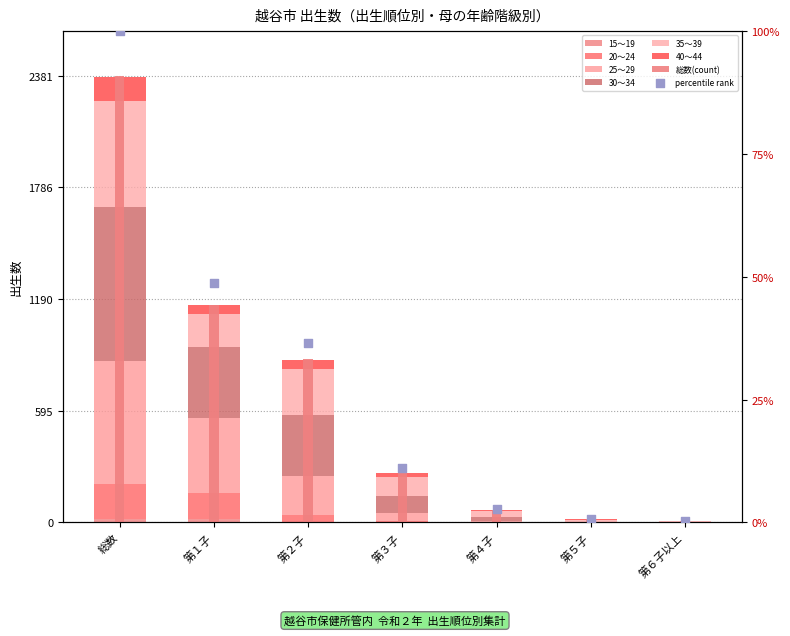

Which series has the largest total across all categories?

男